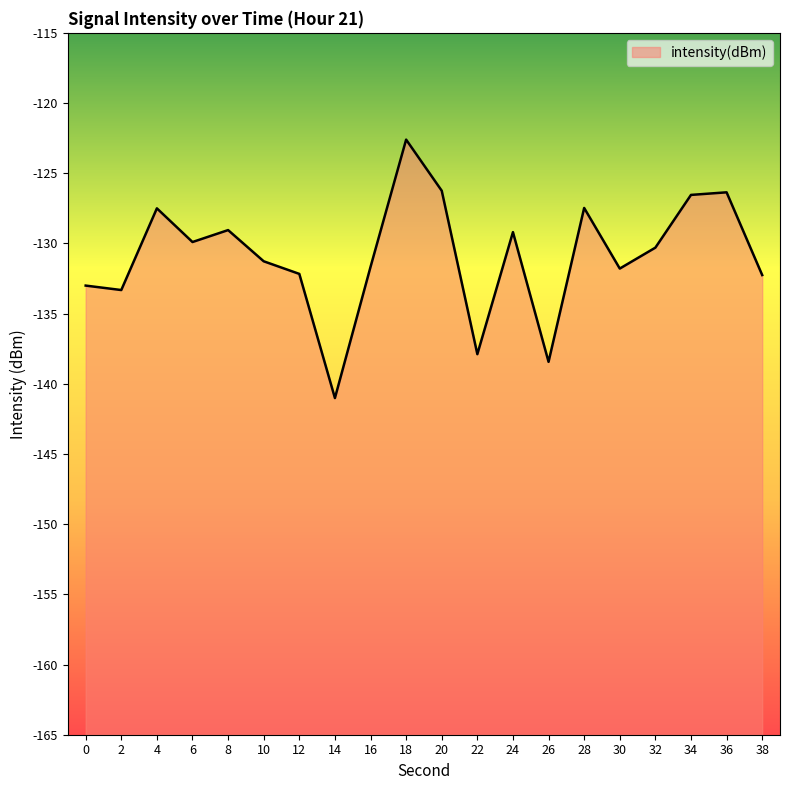

What is the minimum value shown in the chart?

-141.0